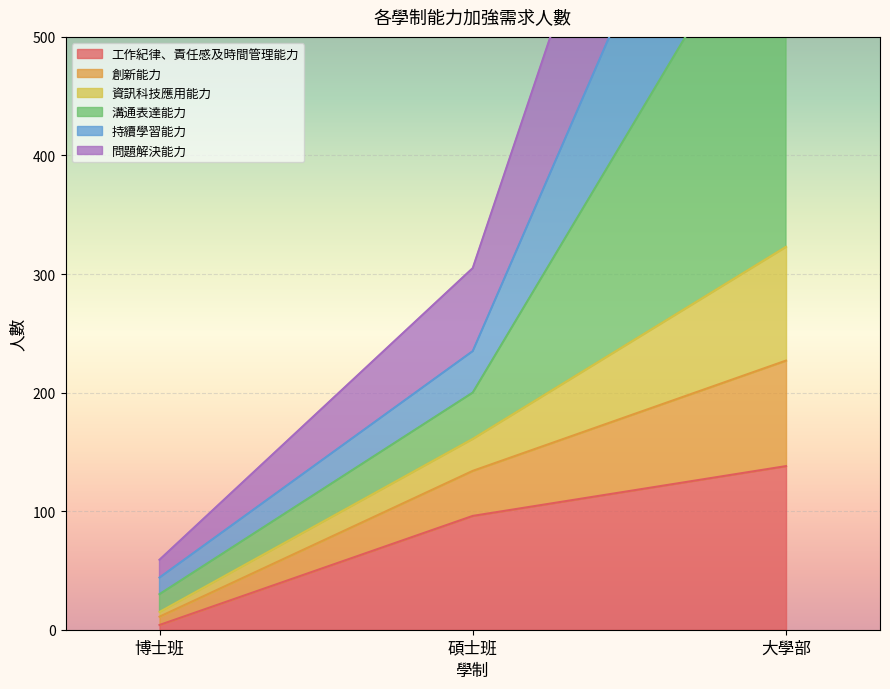

At which label is 工作紀律、責任感及時間管理能力 closest to 71?

碩士班